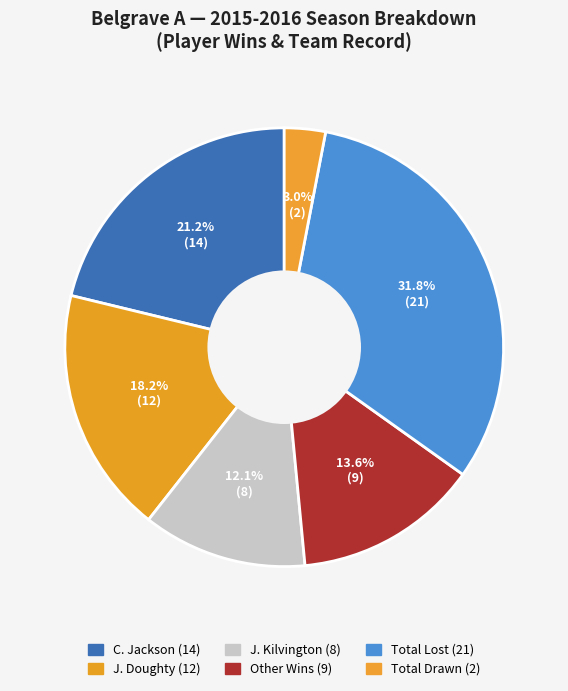

How many segments does this pie chart have?

6